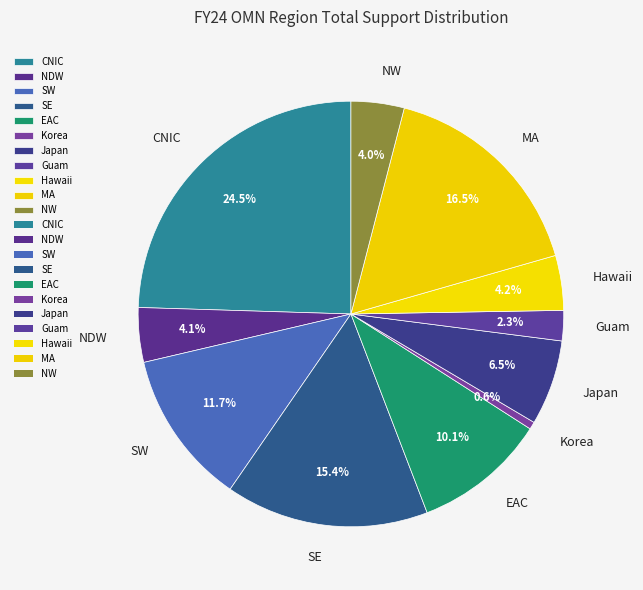

Combined, do CNIC and Guam account for over 50%?

No